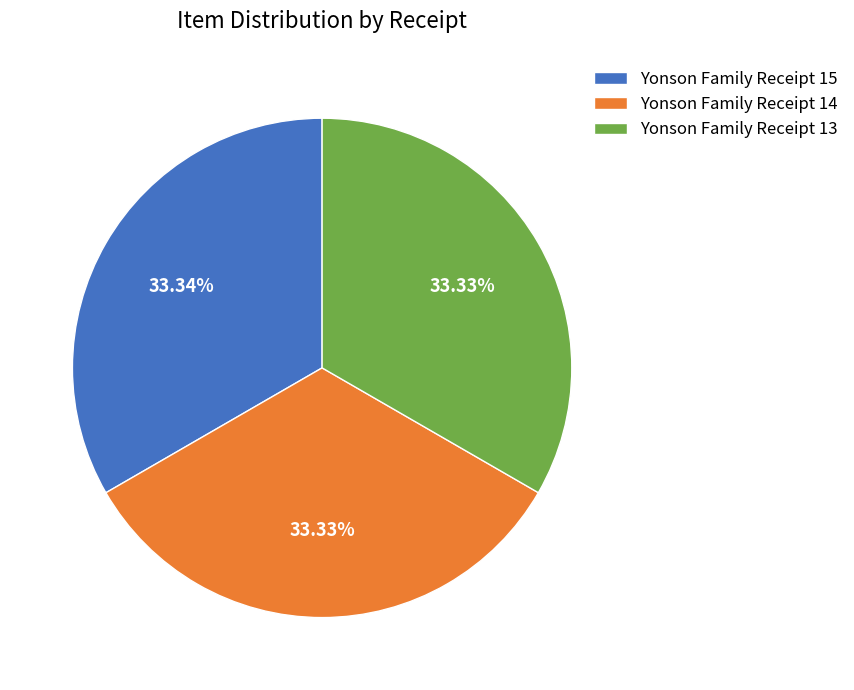

Is there any slice that represents more than half of the pie?

No